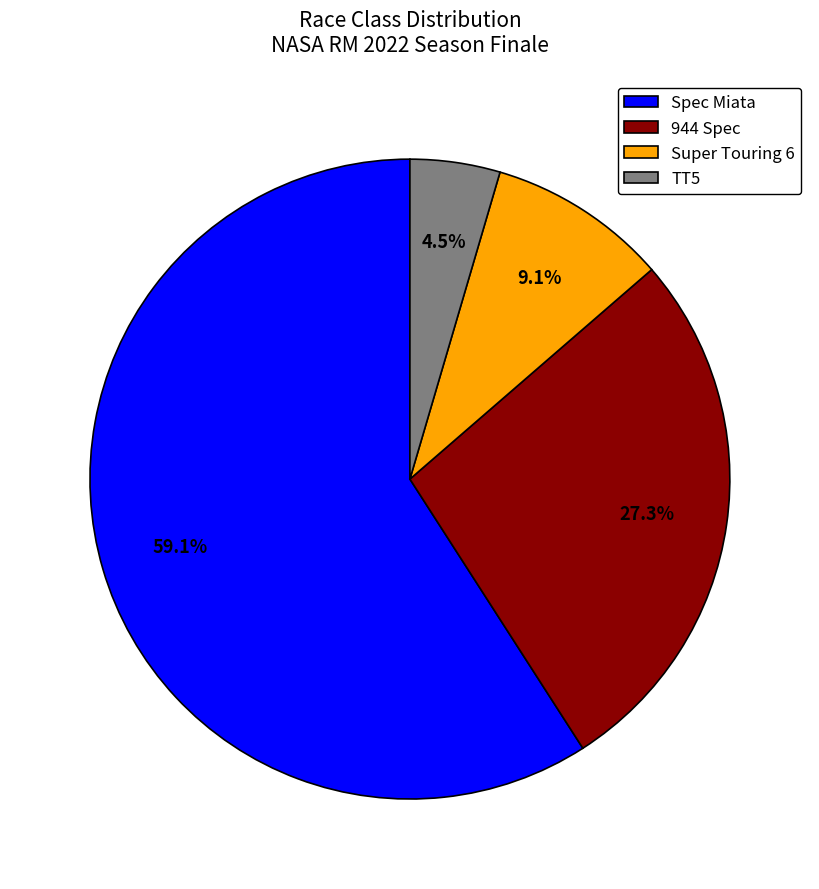

To the nearest percent, what is the difference between the Super Touring 6 and 944 Spec slice percentages?

18%